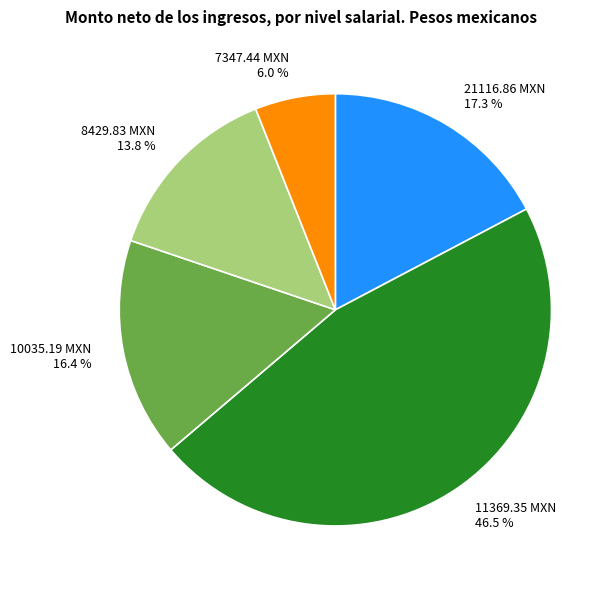

Which category has the biggest portion of the pie?

11369.35 MXN 46.5 %